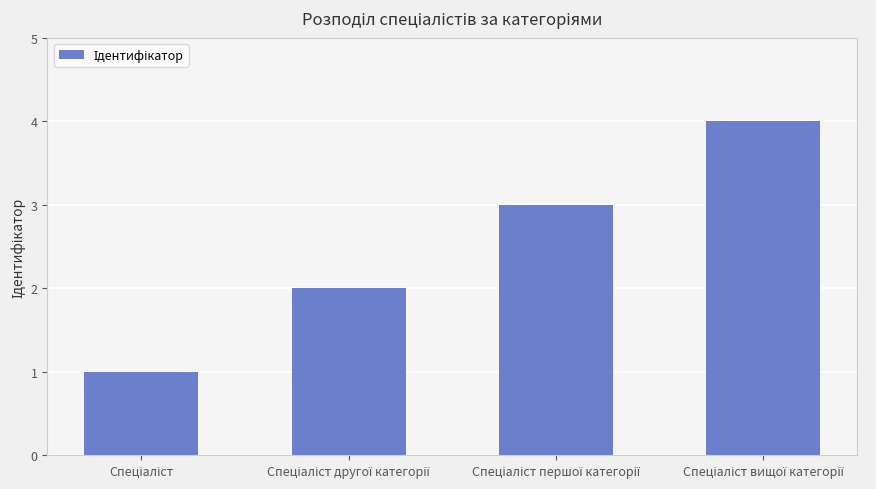

What is the maximum value shown in the chart?

4